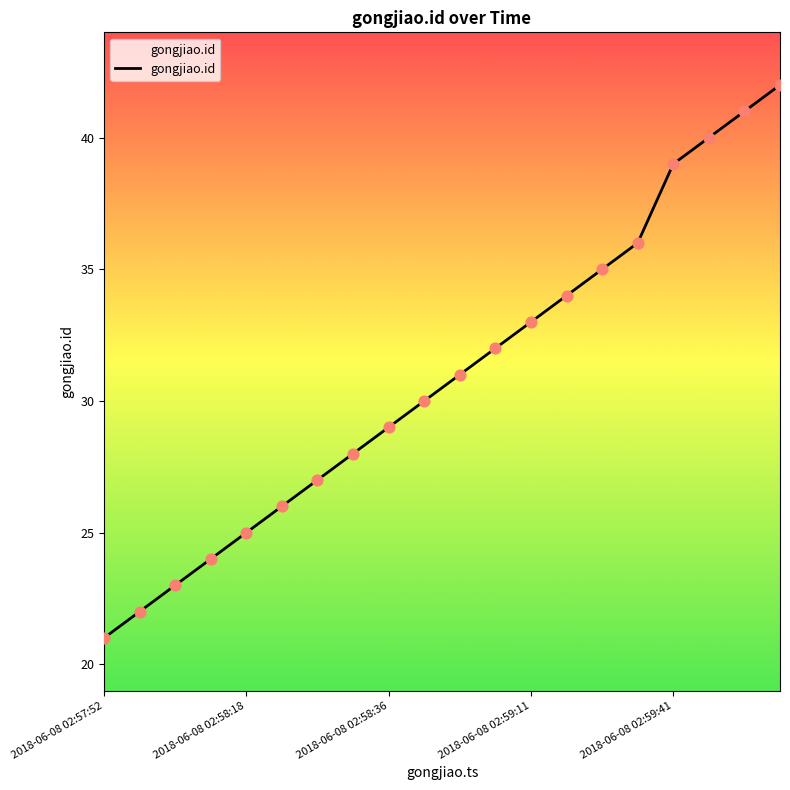

What is the minimum value shown in the chart?

21